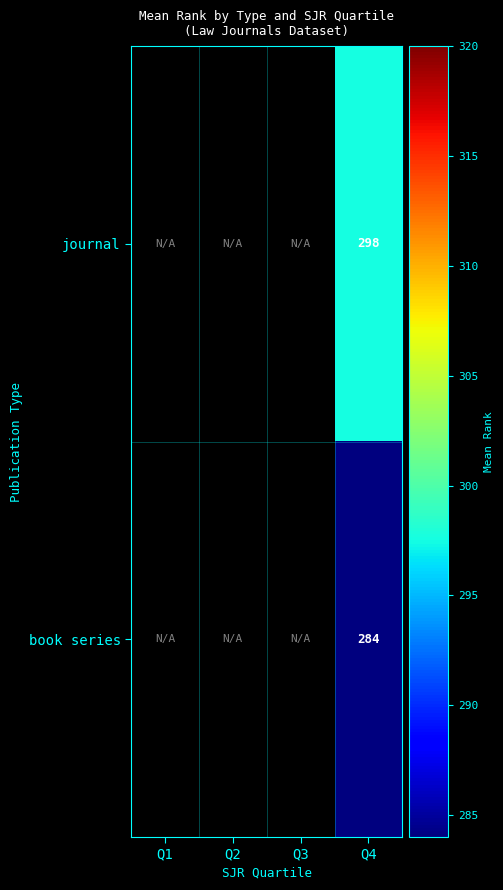

At which category is the sum across all series the highest?

Q4